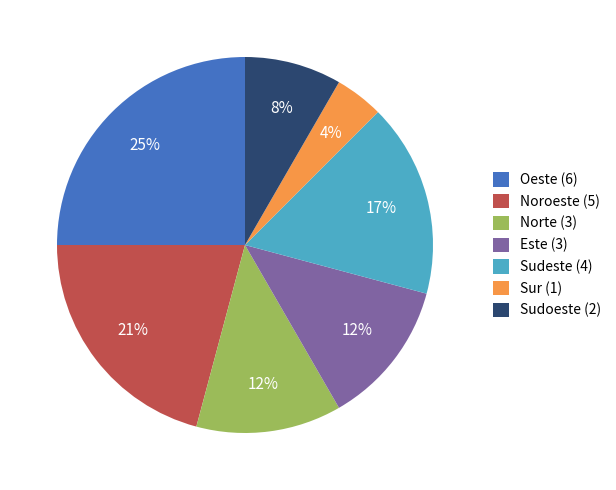

Is there a majority slice in this chart?

No